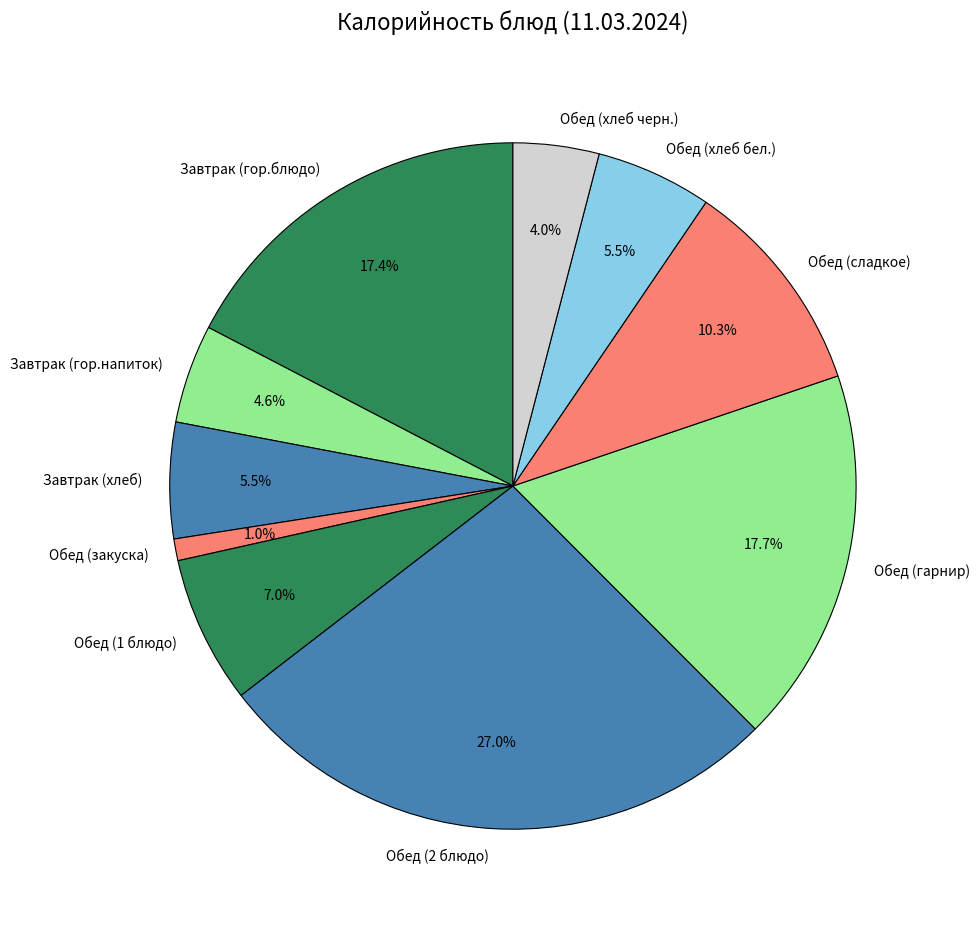

What portion of the pie excludes Завтрак (гор.блюдо)?

82.6%